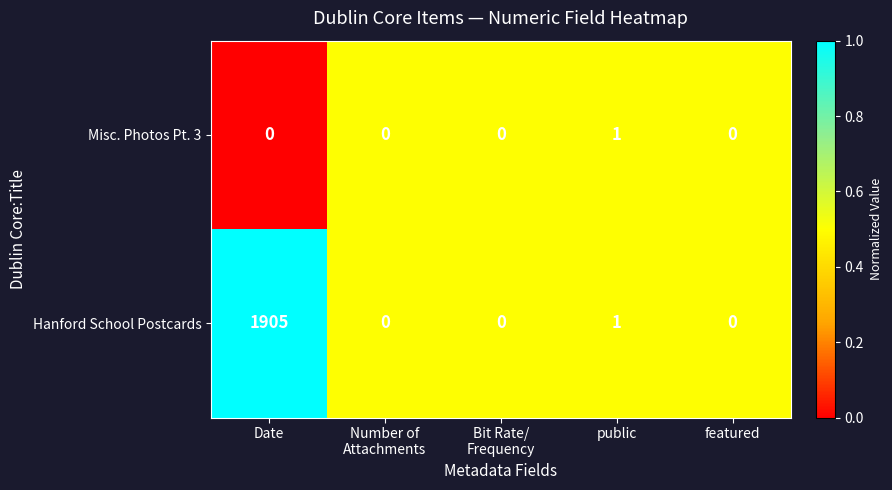

Which label corresponds to the largest value in the chart?

Date